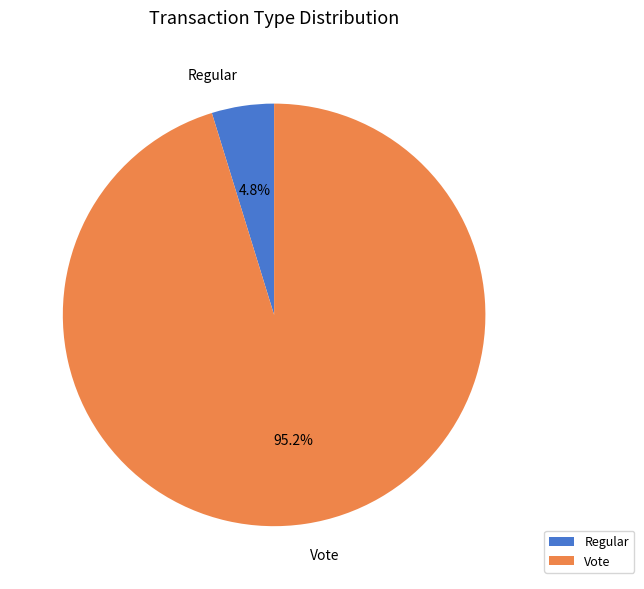

Combined, what portion of the pie is Regular and Vote?

100.0%